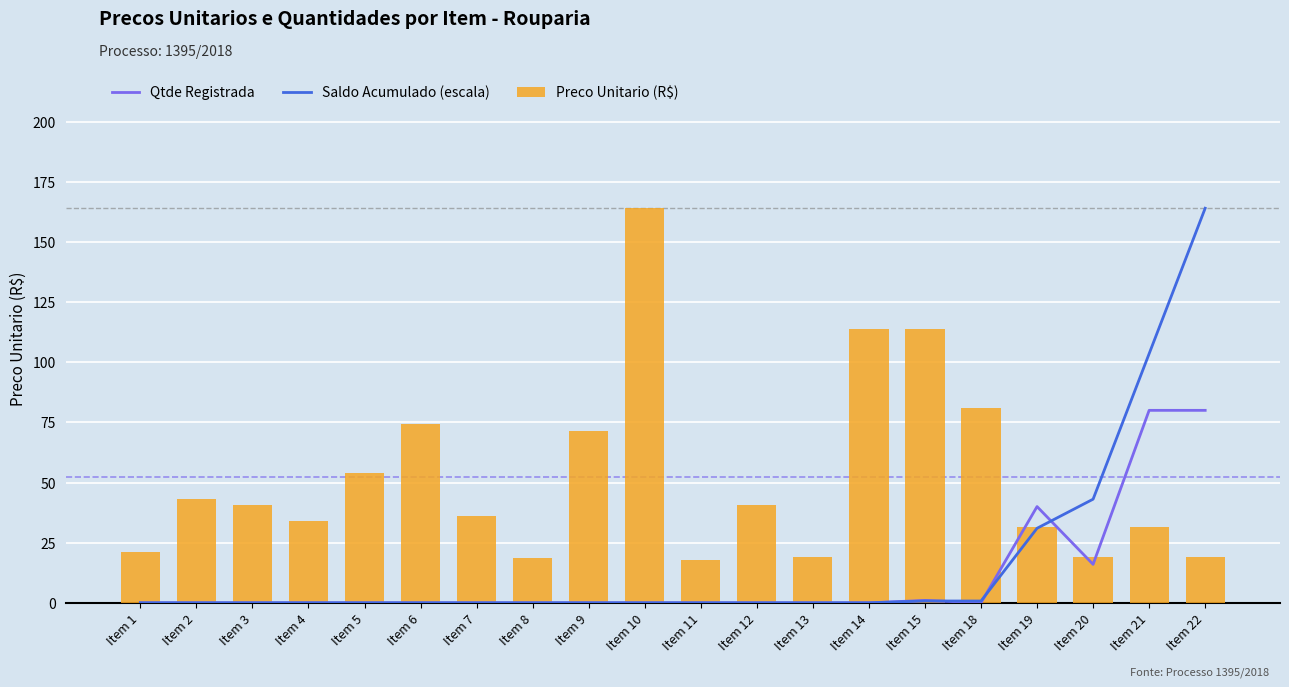

At how many categories does at least one series exceed 47?

9